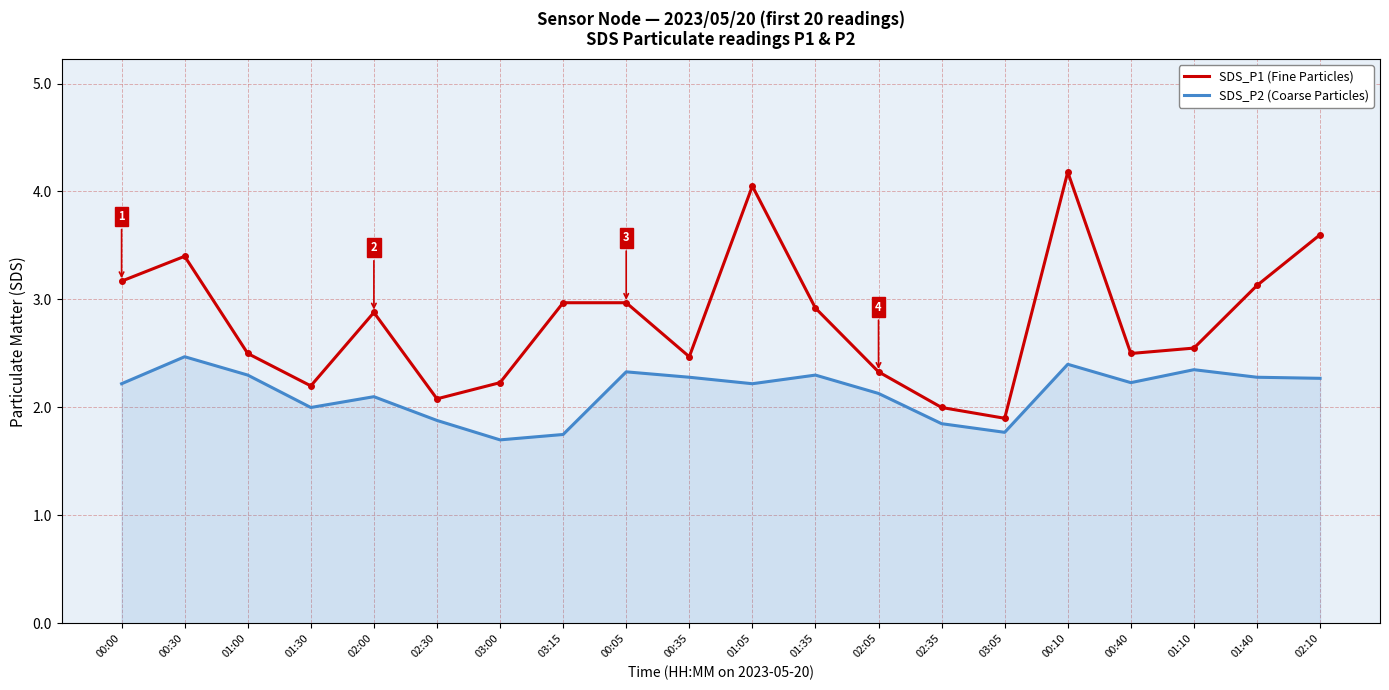

Is the value of SDS_P2 (Coarse Particles) at 00:05 greater than the value of SDS_P1 (Fine Particles) at 00:40?

No